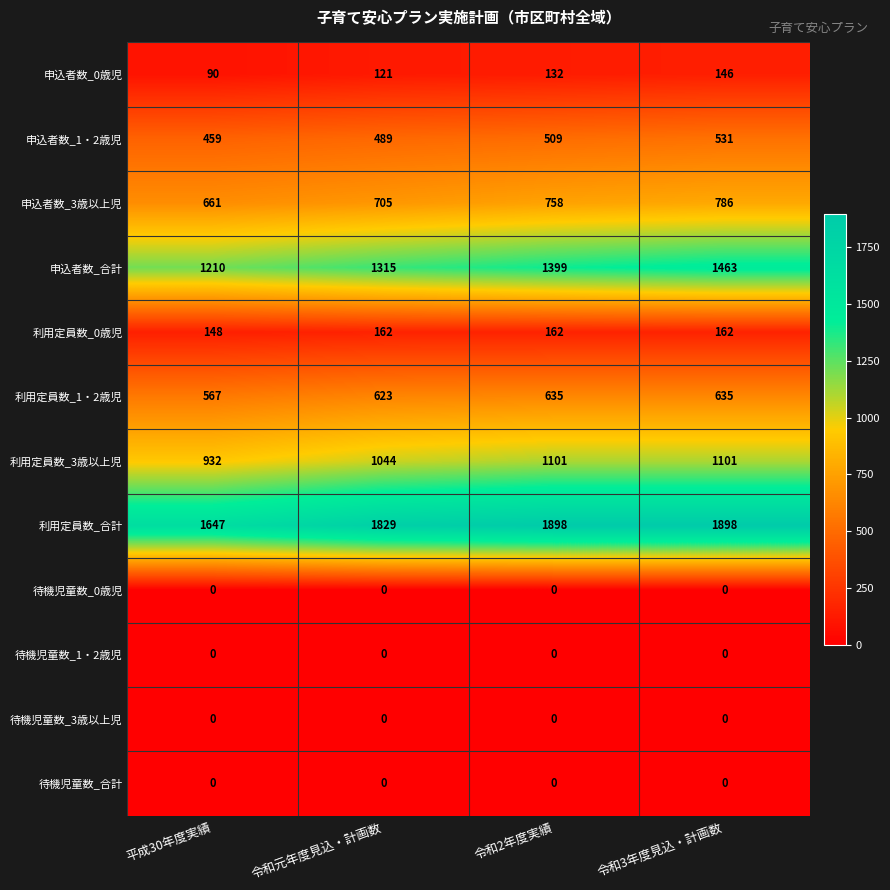

What is the maximum value shown in the chart?

1898